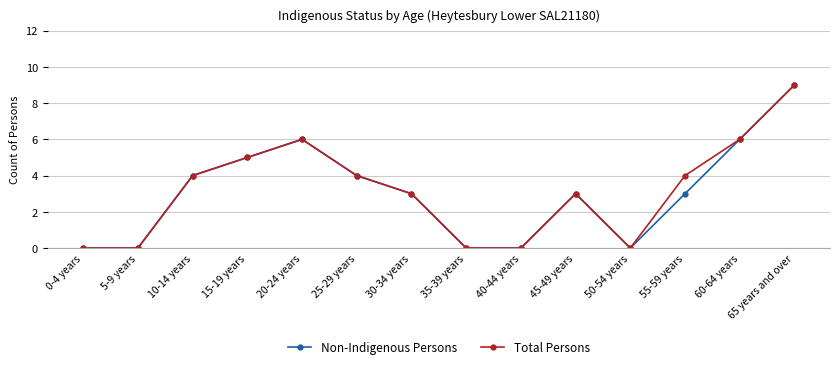

What is the difference between the maximum and minimum values in the Non-Indigenous Persons series?

9